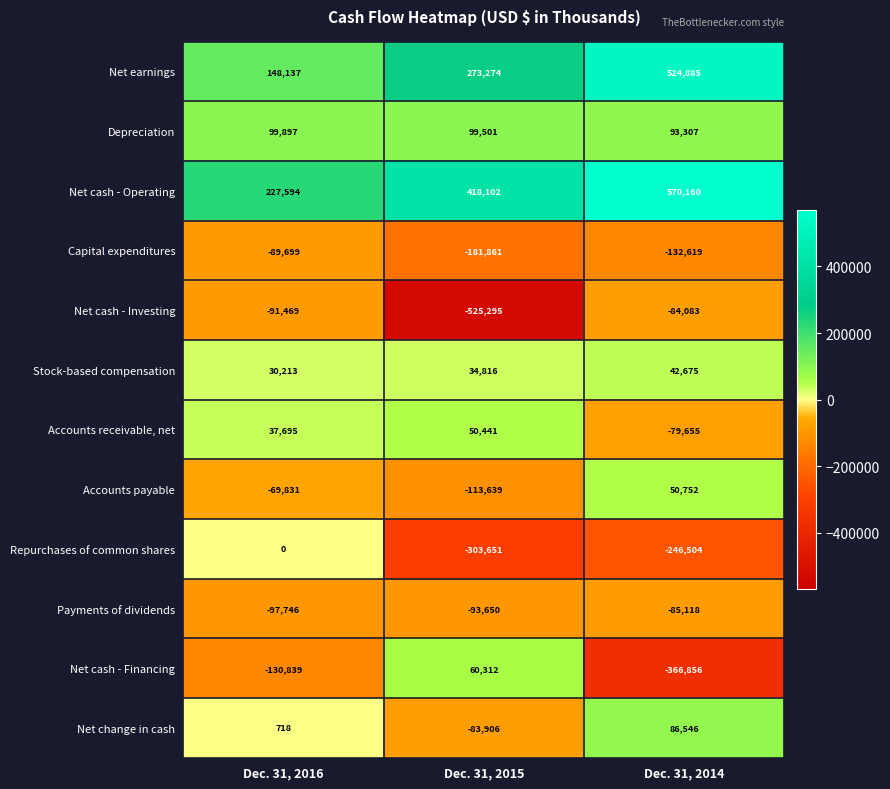

How many values in the Repurchases of common shares series exceed -246504?

1